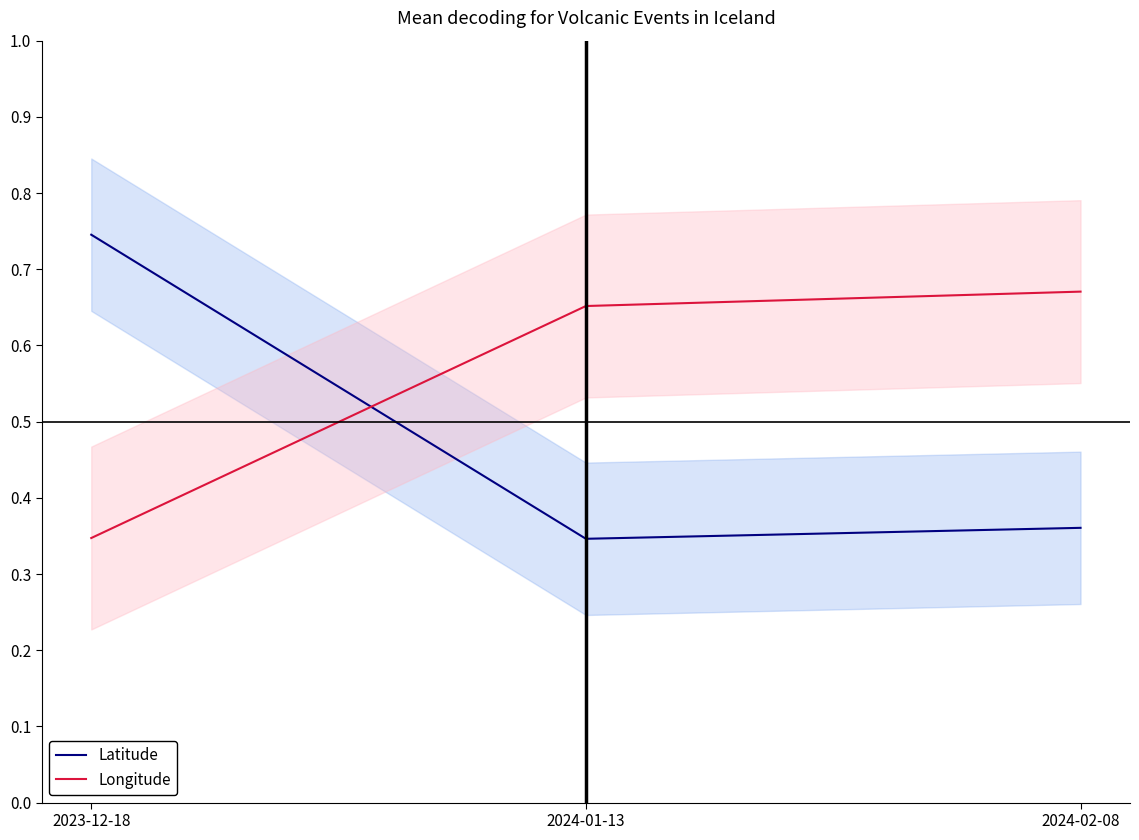

Which has a higher value, 2023-12-18 or 2024-01-13?

2023-12-18